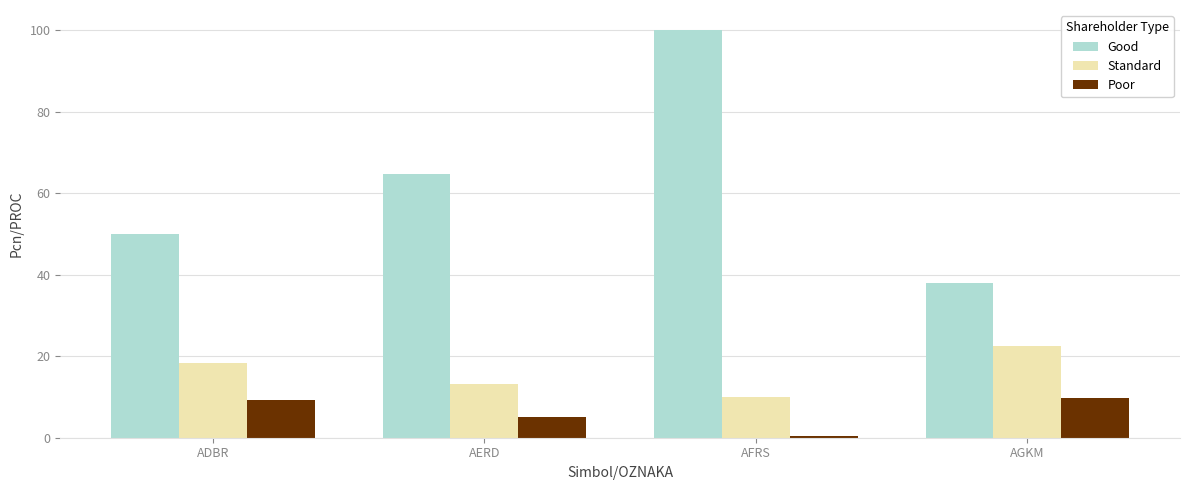

What is the difference between the second highest and second lowest values in the Good series?

14.7